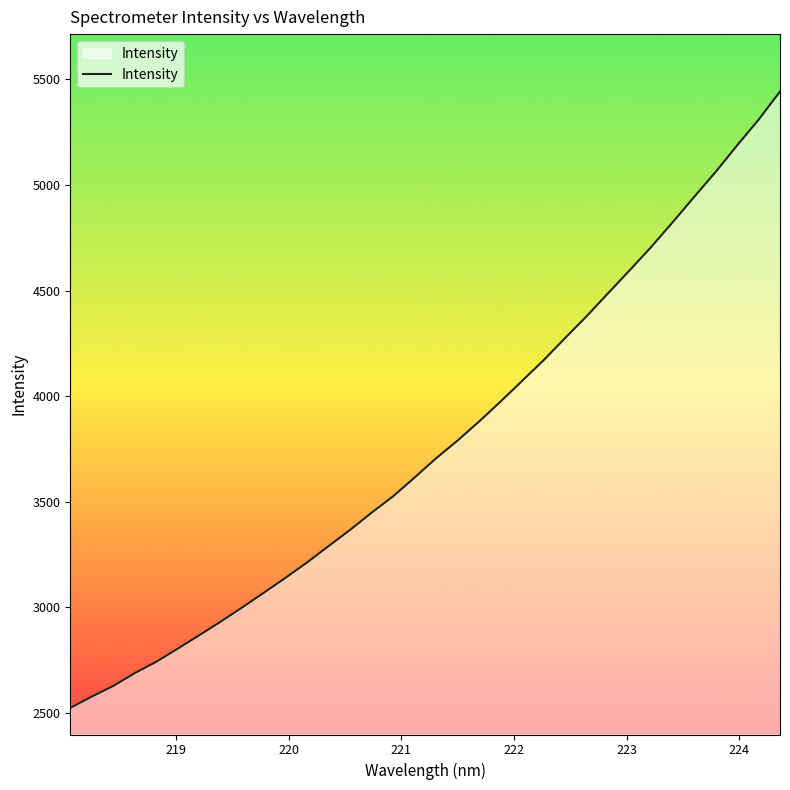

True or false: there are more than 1 points higher than both neighbors.

False